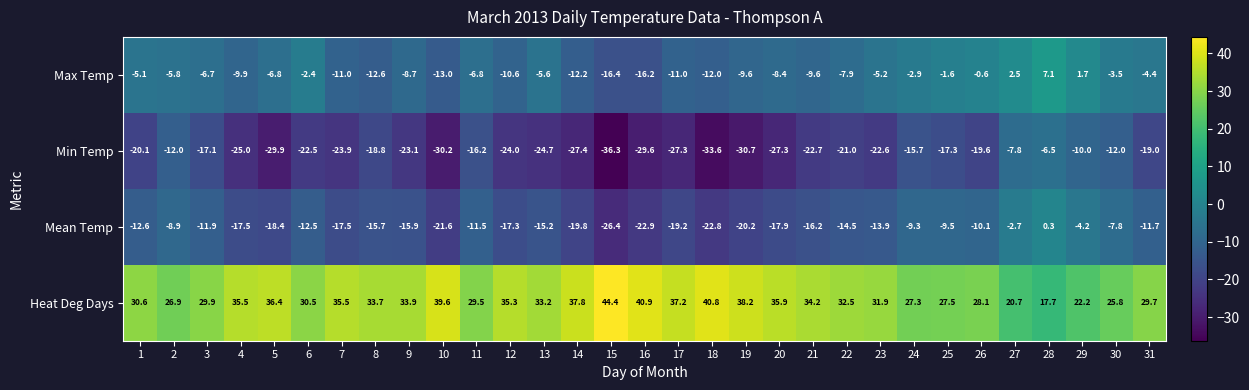

List the series in order of their peak value, highest first.

Heat Deg Days, Max Temp, Mean Temp, Min Temp